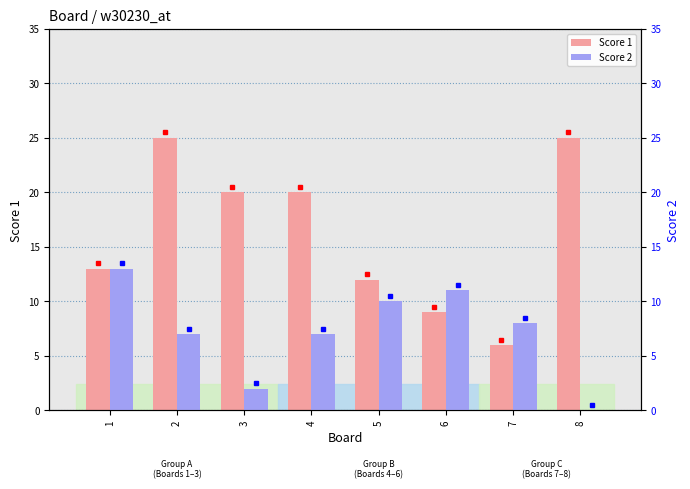

List the labels in order of Score 2 value, smallest first.

8, 3, 2, 4, 7, 5, 6, 1